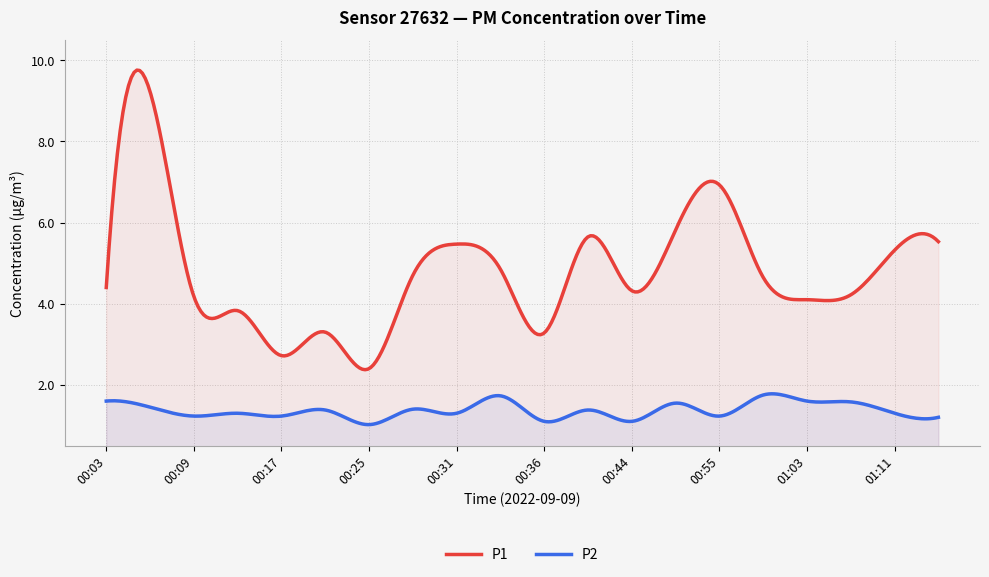

Reading left to right, transcribe all the data shown in this chart.

P1: 00:03=4.4	00:06=9.2	00:09=4.2	00:15=3.8	00:17=2.7	00:23=3.3	00:25=2.4	00:28=4.7	00:31=5.5	00:33=4.8	00:36=3.3	00:38=5.7	00:44=4.3	00:49=5.8	00:55=6.9	00:58=4.7	01:03=4.1	01:08=4.2	01:11=5.3	01:17=5.5
P2: 00:03=1.6	00:06=1.4	00:09=1.2	00:15=1.3	00:17=1.2	00:23=1.4	00:25=1.0	00:28=1.4	00:31=1.3	00:33=1.7	00:36=1.1	00:38=1.4	00:44=1.1	00:49=1.6	00:55=1.2	00:58=1.8	01:03=1.6	01:08=1.6	01:11=1.3	01:17=1.2